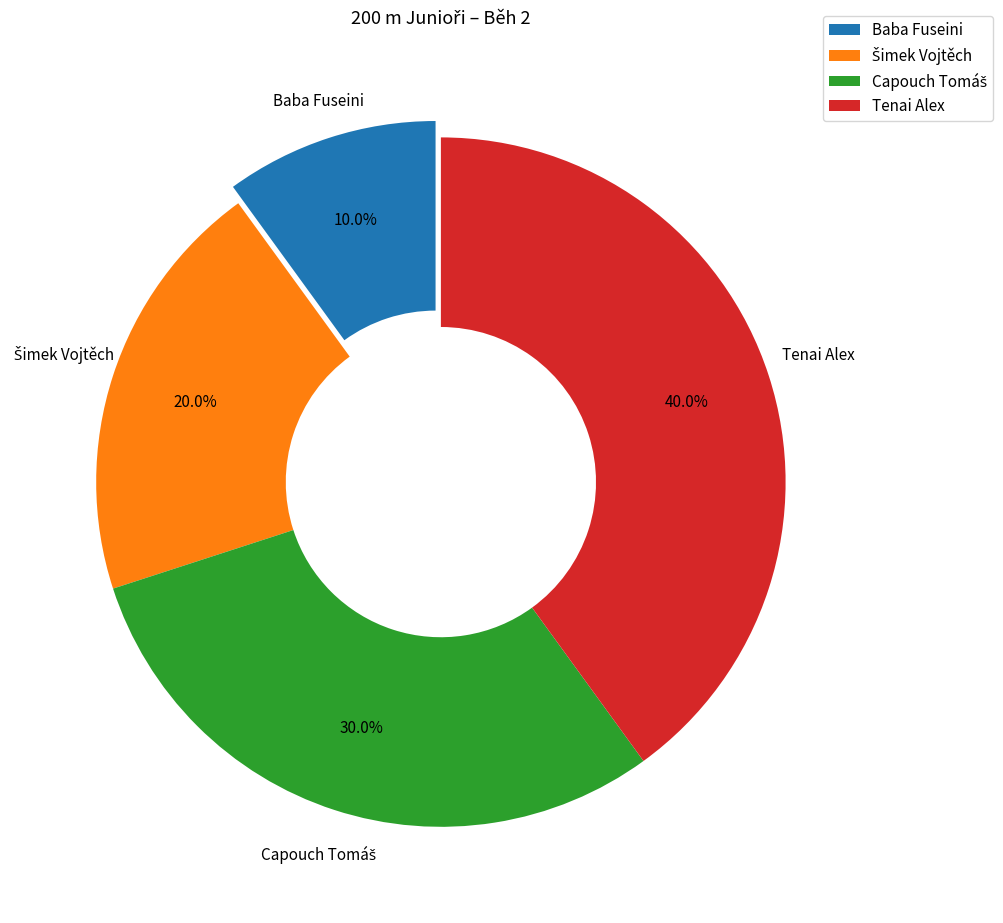

Is there any slice that represents more than half of the pie?

No